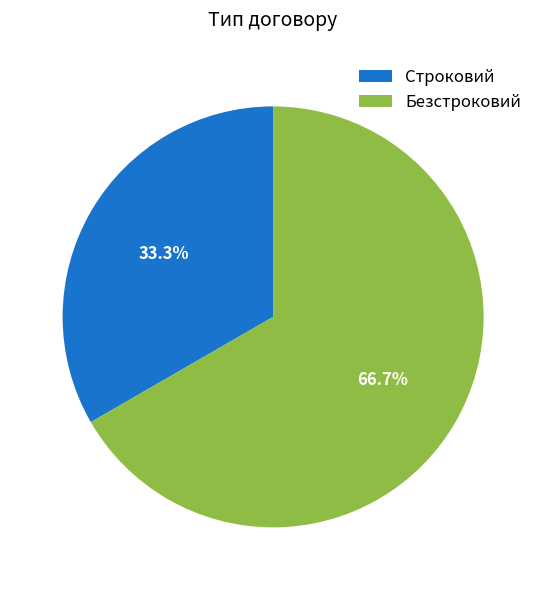

Combined, what portion of the pie is Строковий and Безстроковий?

100.0%